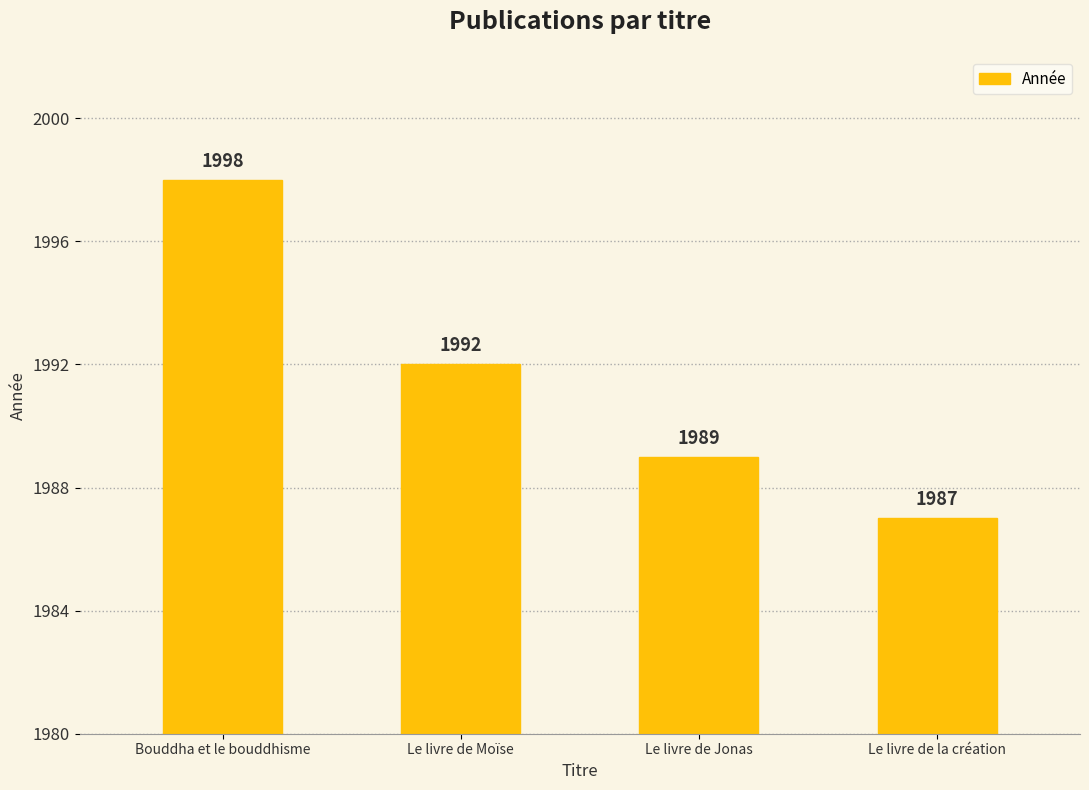

What is the value of the 1st bar from the left?

1998